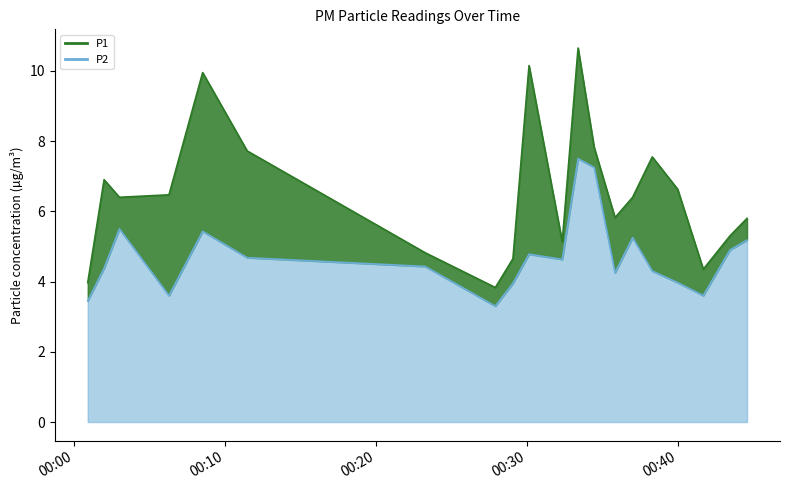

Where is the first local maximum for P2?

2023-10-13T00:02:59